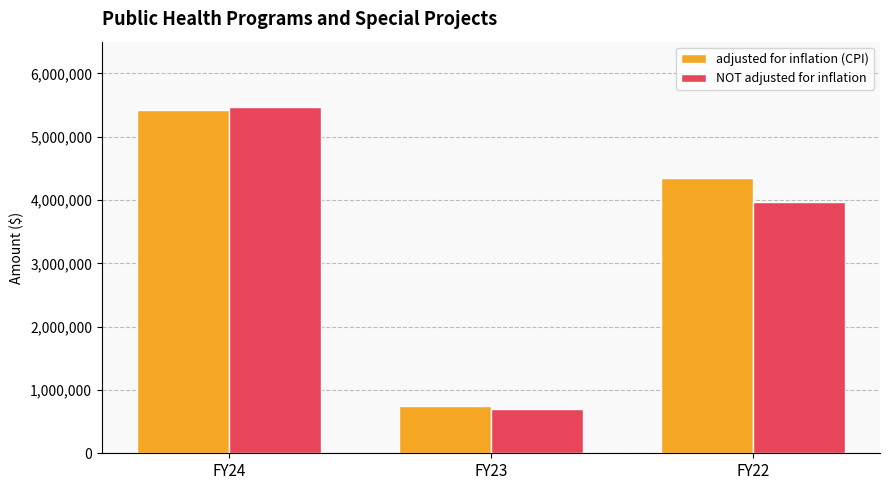

How many distinct data groups are displayed?

2